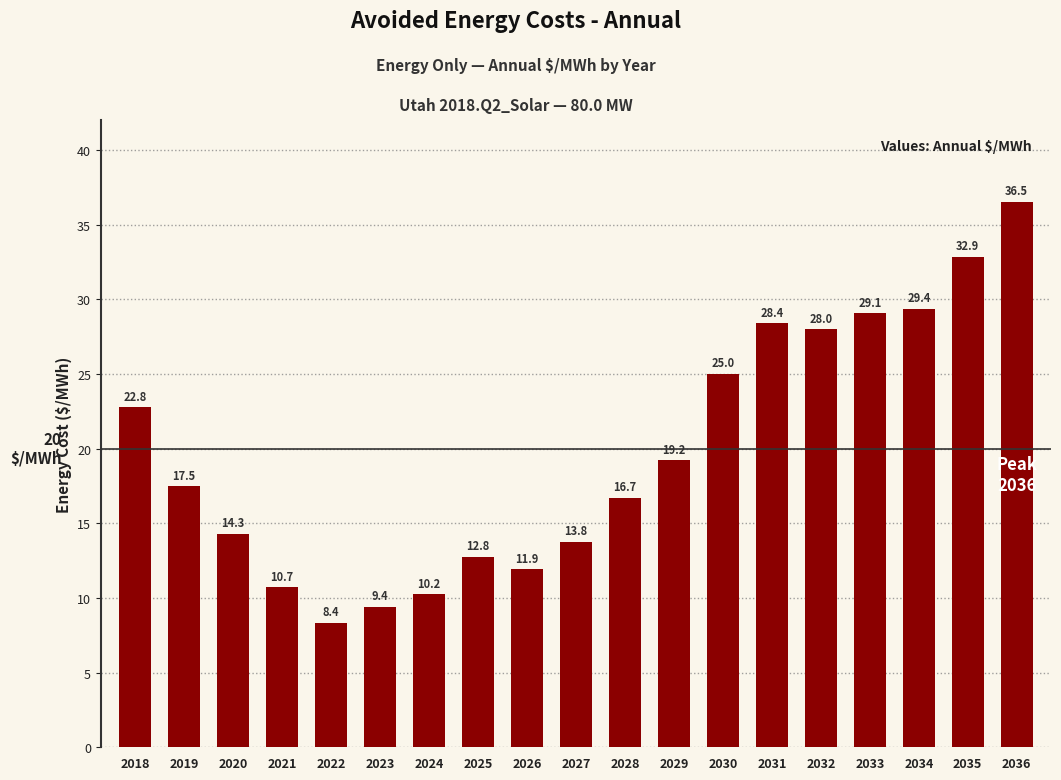

The chart shows a value of 19.2 at 2029. True or false?

True